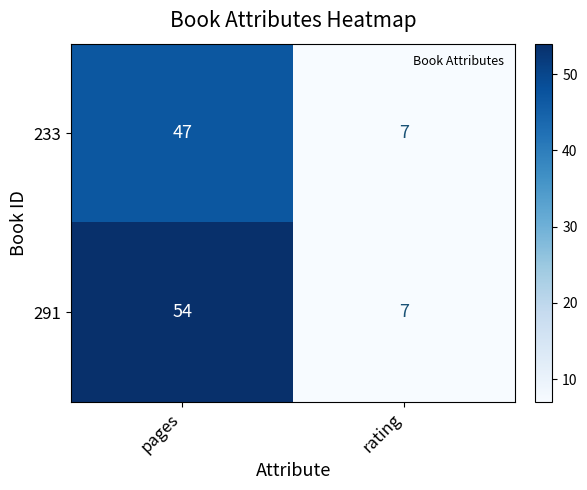

List the series in order of their overall mean, highest first.

291, 233